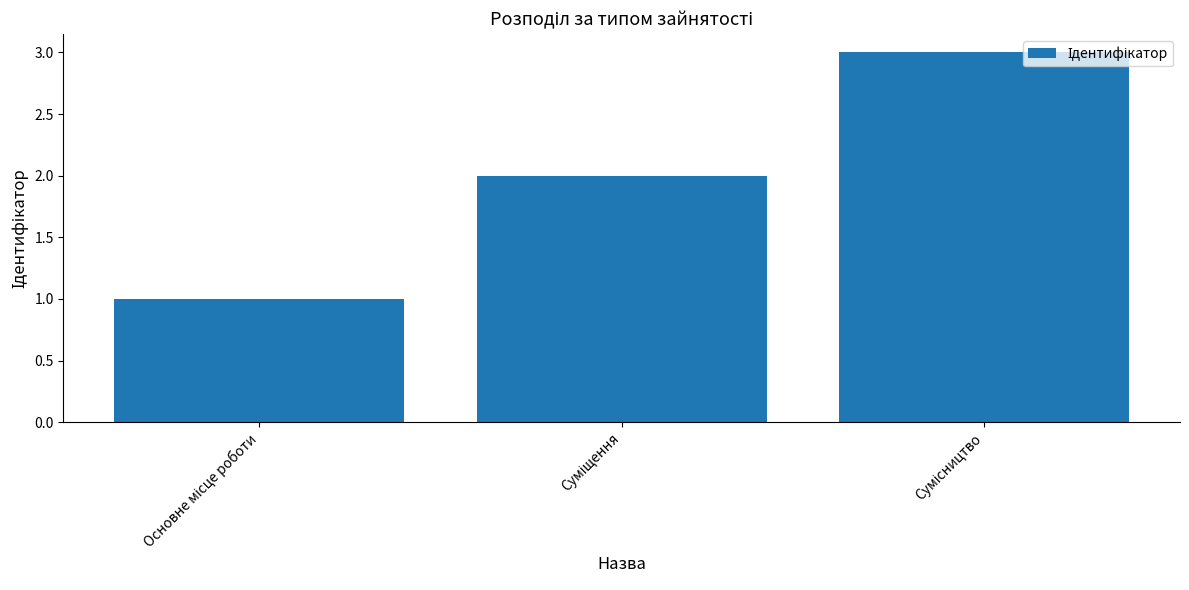

What is the sum of all values?

6